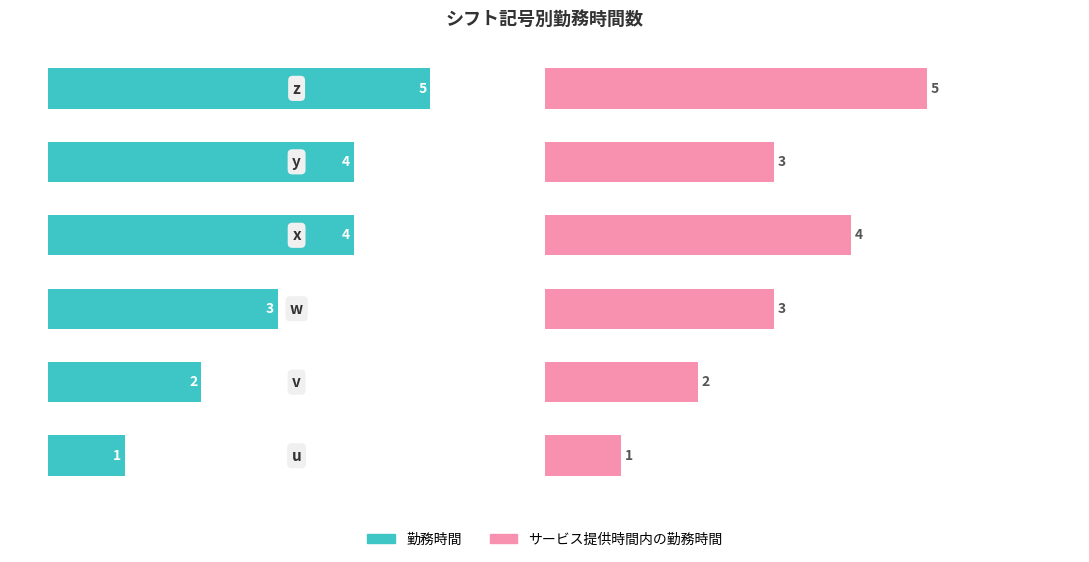

True or false: 勤務時間 has a value of 1 at 1.

False